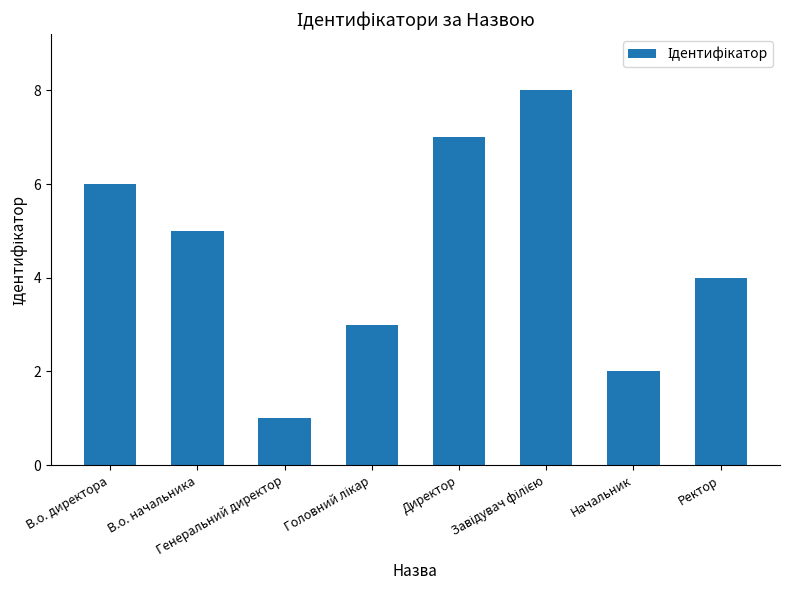

At which category does the chart reach its minimum across all series?

Генеральний директор